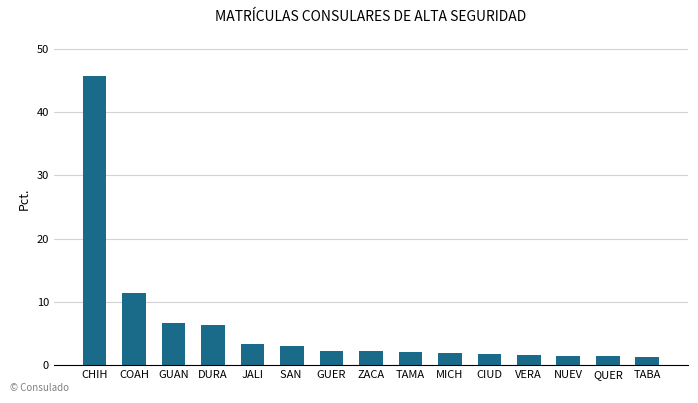

What is the maximum value shown in the chart?

45.7